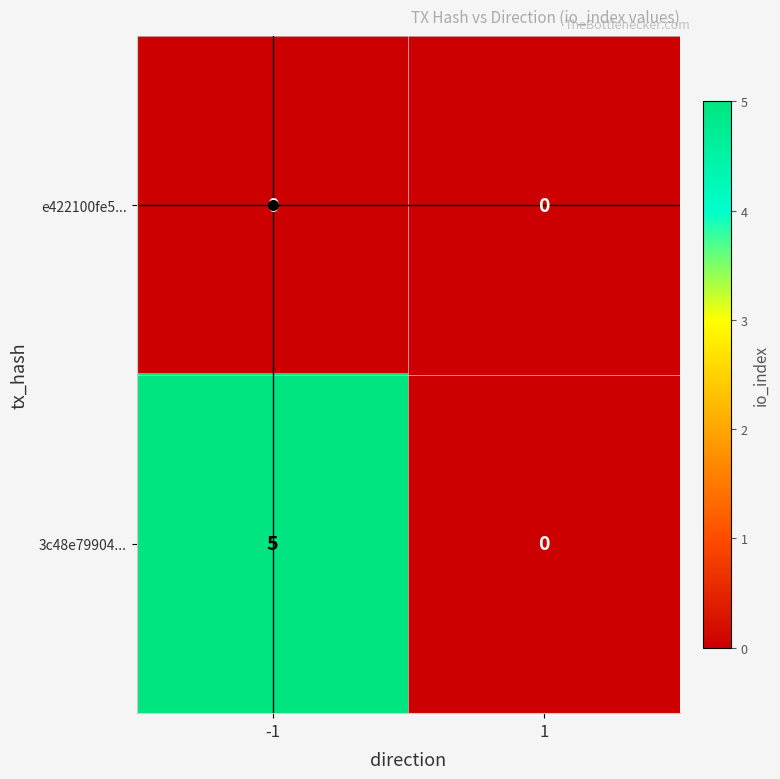

True or false: 3c48e79904... has a value of 7 at -1.

False